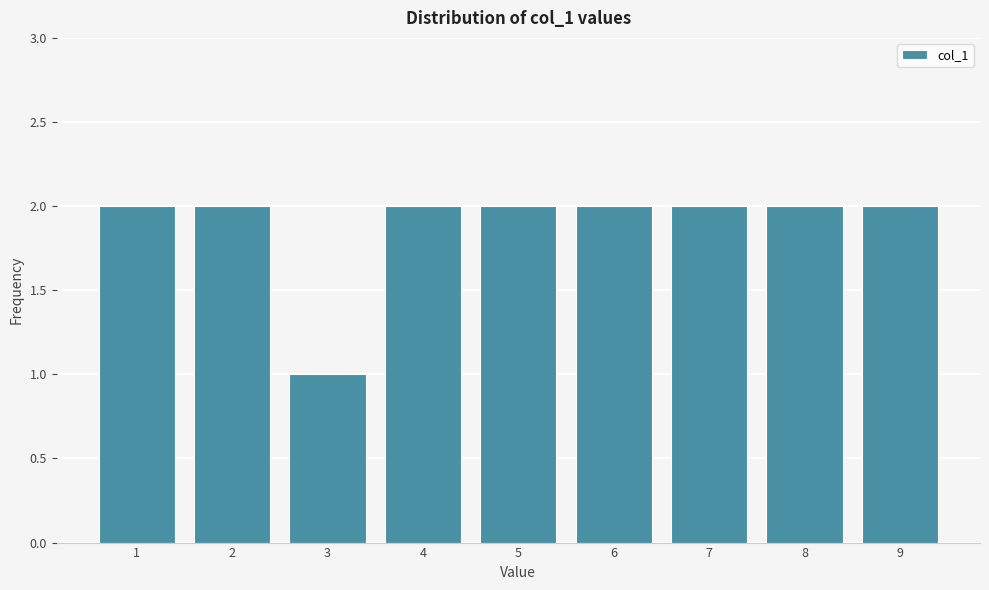

Reading left to right, transcribe all the data shown in this chart.

2	2	1	2	2	2	2	2	2